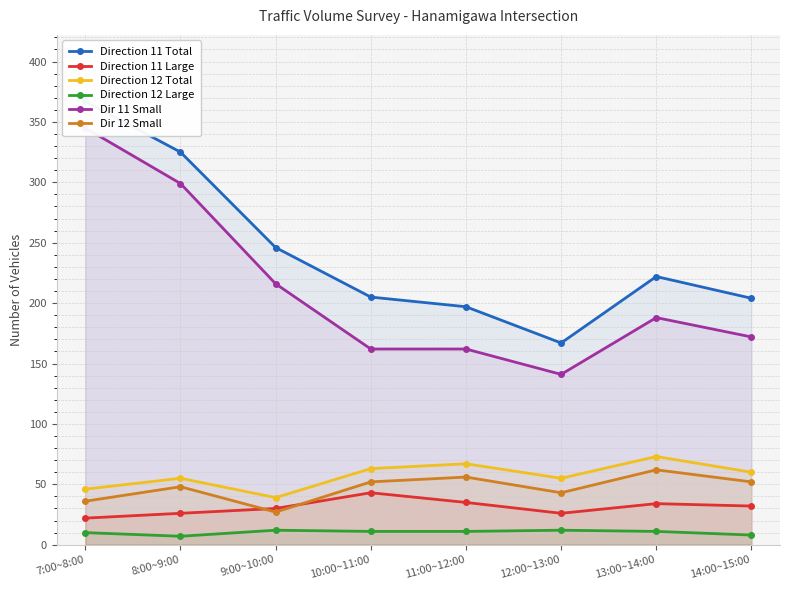

True or false: Direction 12 Large and Direction 12 Total cross at least once.

False